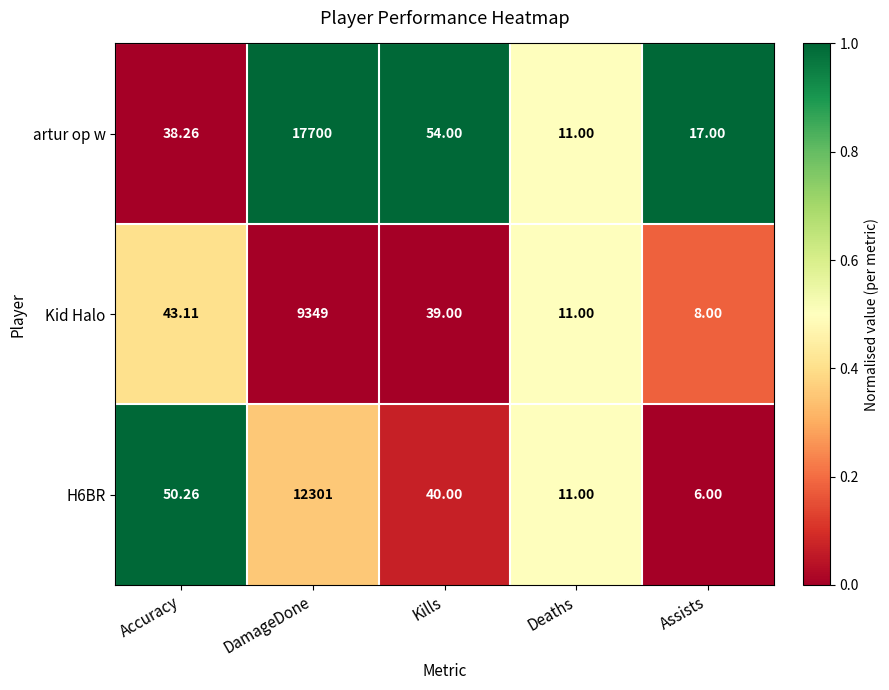

At which label does artur op w reach its minimum?

Deaths